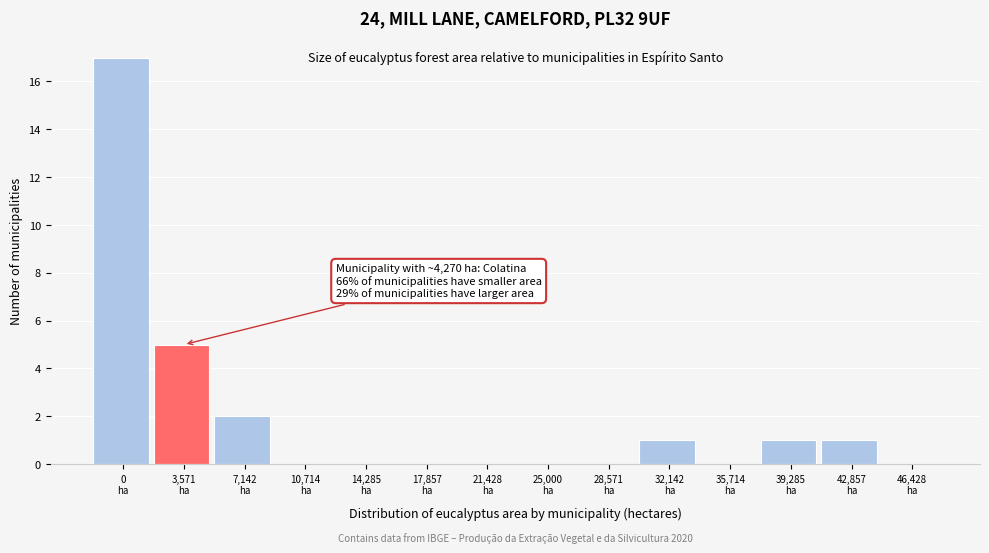

What is the sum of all values?

27